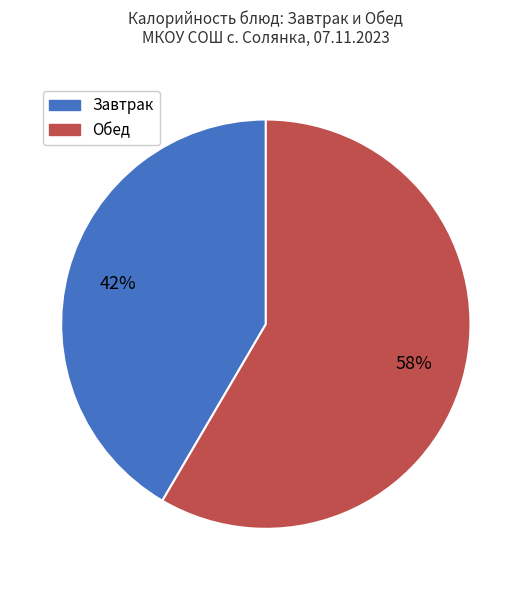

Which category has the smallest portion of the pie?

Завтрак